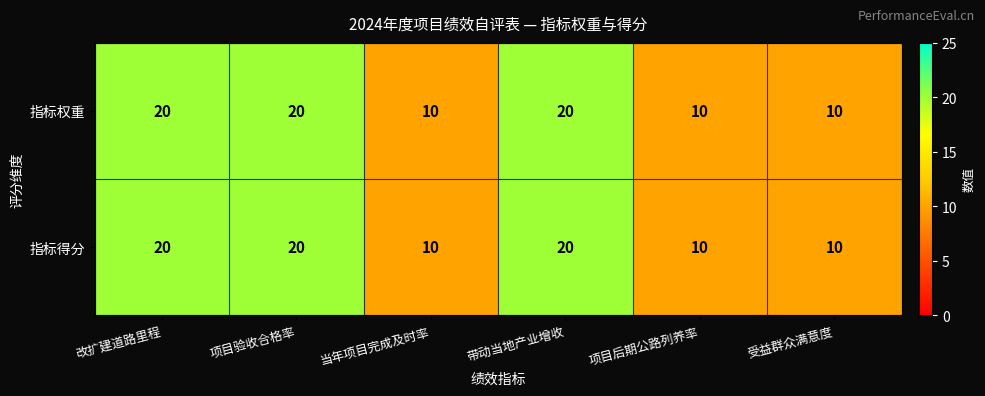

The 指标得分 series shows 33 at 改扩建道路里程. True or false?

False